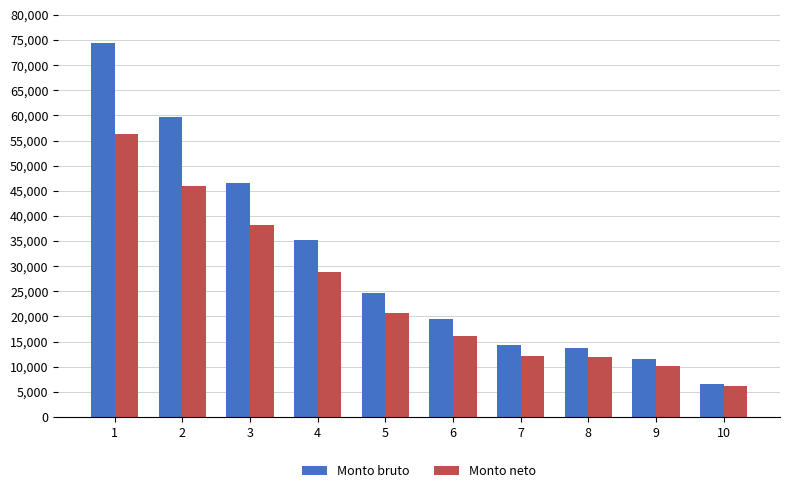

What is the difference between the Monto neto values at 5 and 10?

14520.2